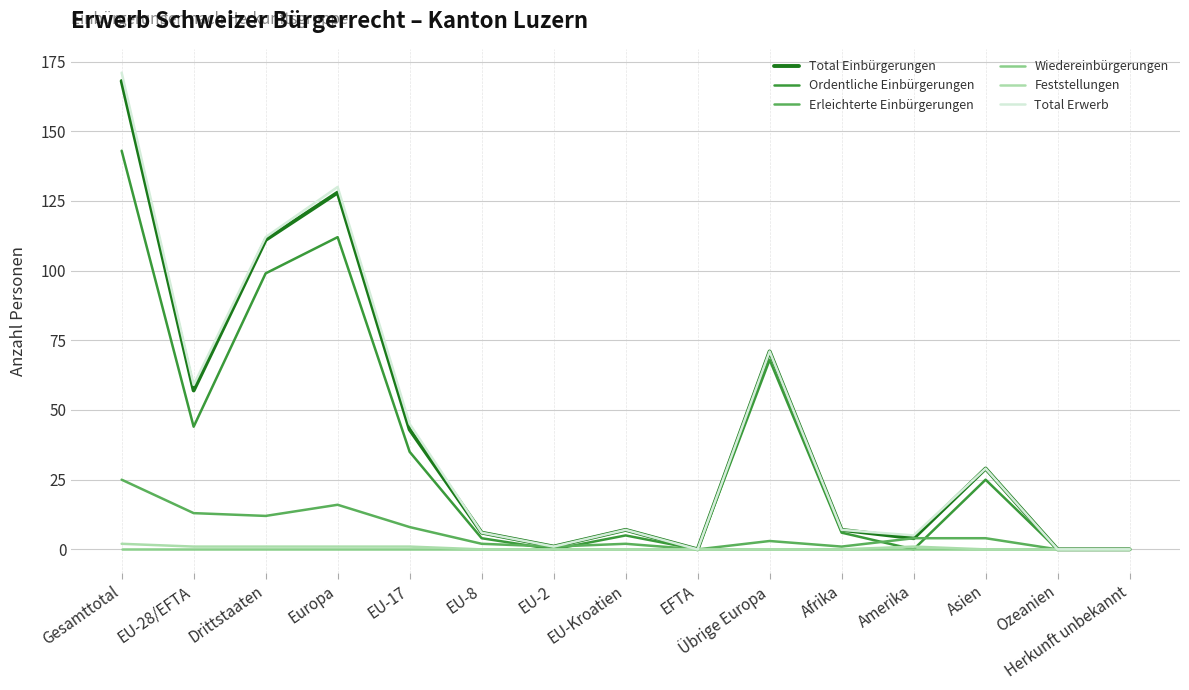

List the series in order of their peak value, highest first.

Total Erwerb, Total Einbürgerungen, Ordentliche Einbürgerungen, Erleichterte Einbürgerungen, Feststellungen, Wiedereinbürgerungen